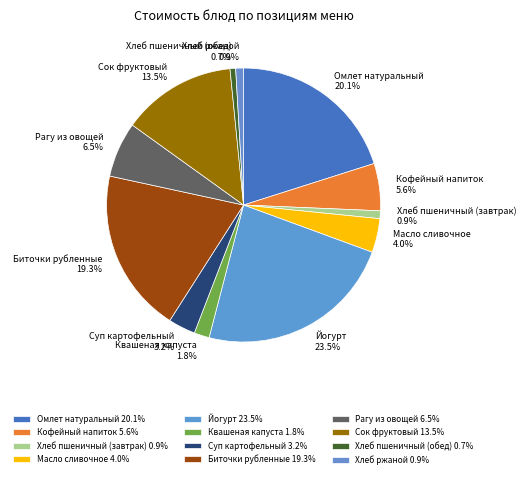

How many segments does this pie chart have?

12